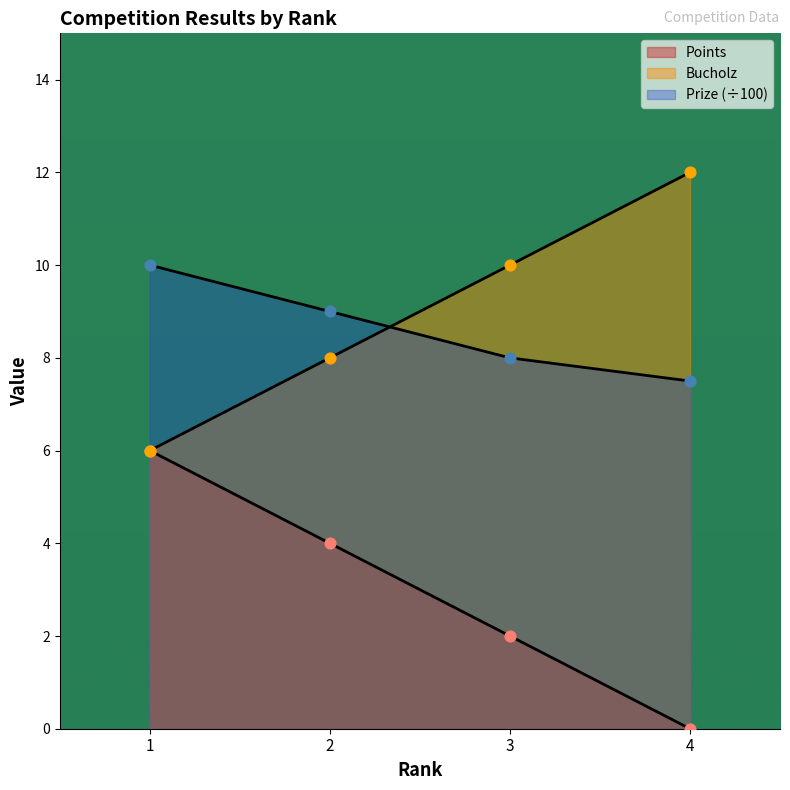

Which series has the largest Y range (max minus min)?

Points